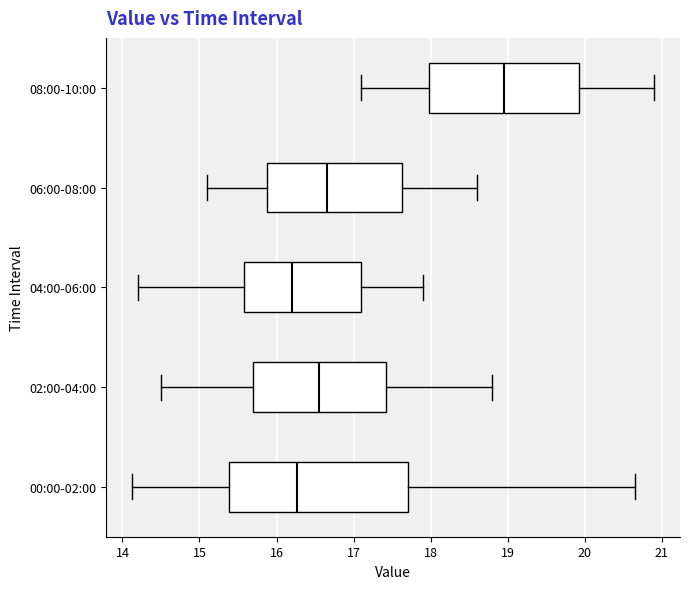

Where does the left whisker of the box for 02:00-04:00 end on the x-axis? The values are not printed on the chart, so give them approximately, as read against the axis.

14.5